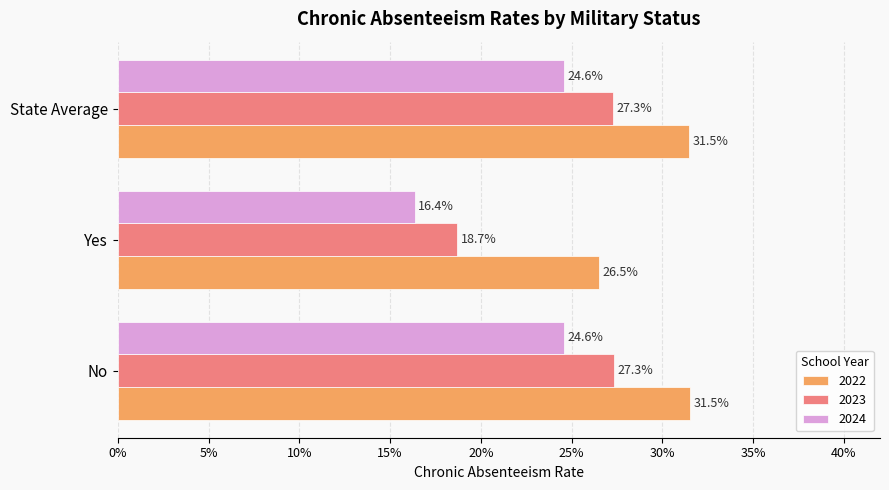

What are all the series names shown in the legend?

2022, 2023, 2024